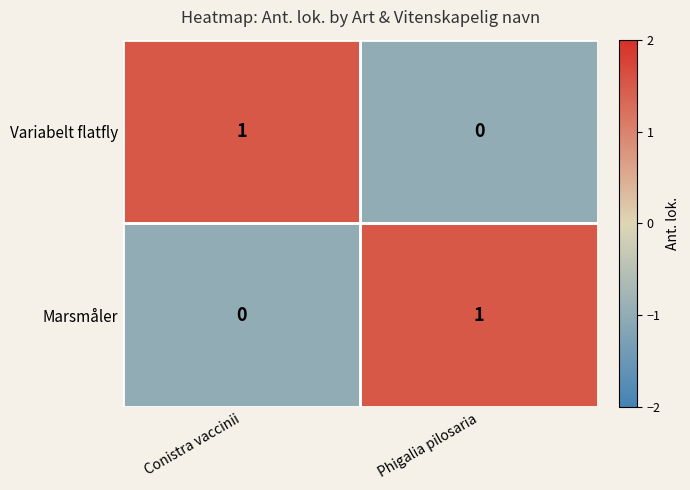

At Conistra vaccinii, list the series in order from smallest to largest.

Marsmåler, Variabelt flatfly